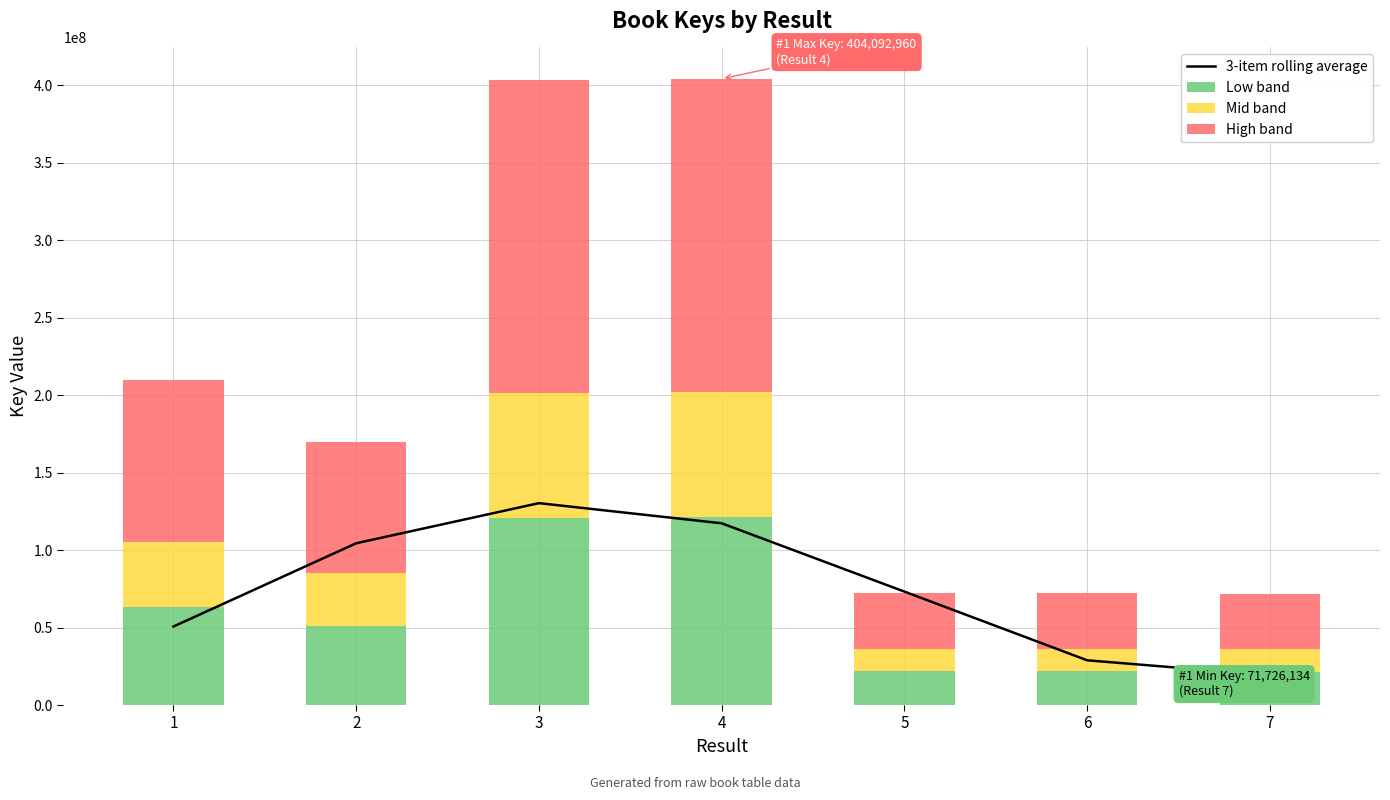

List the labels in order of Low band value, largest first.

4, 3, 1, 2, 5, 6, 7